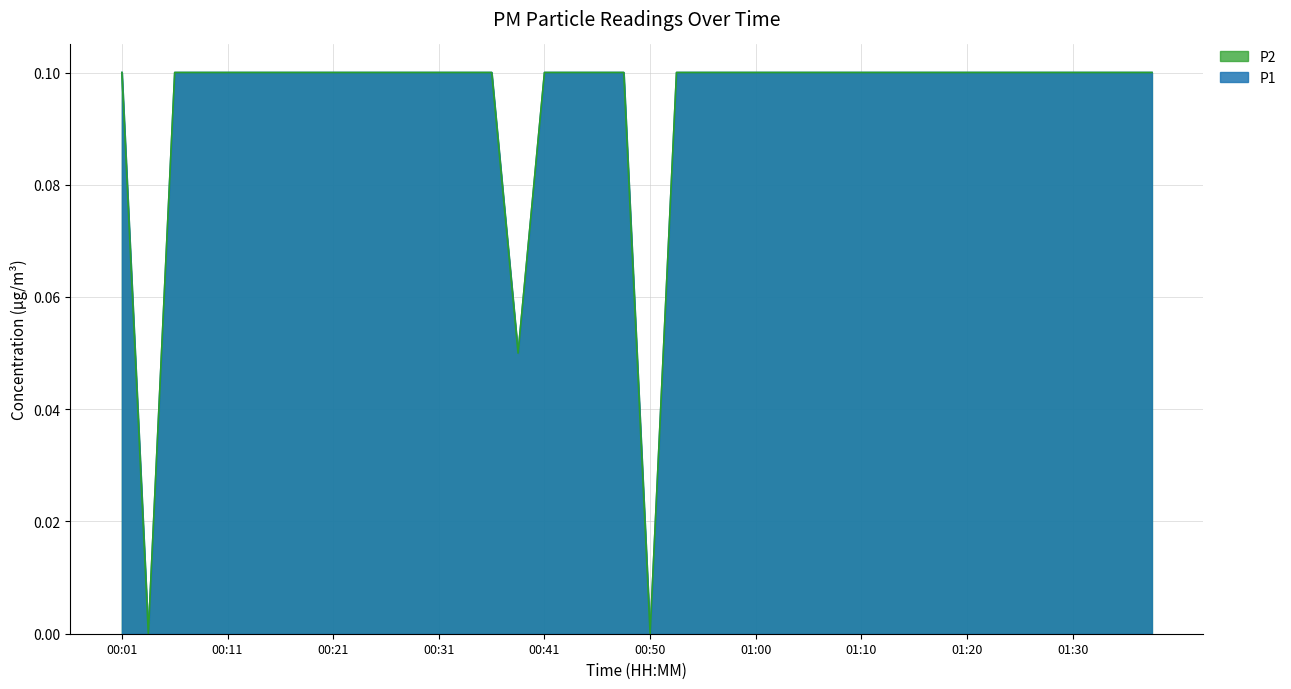

Does the chart display data point markers on the line(s)?

No